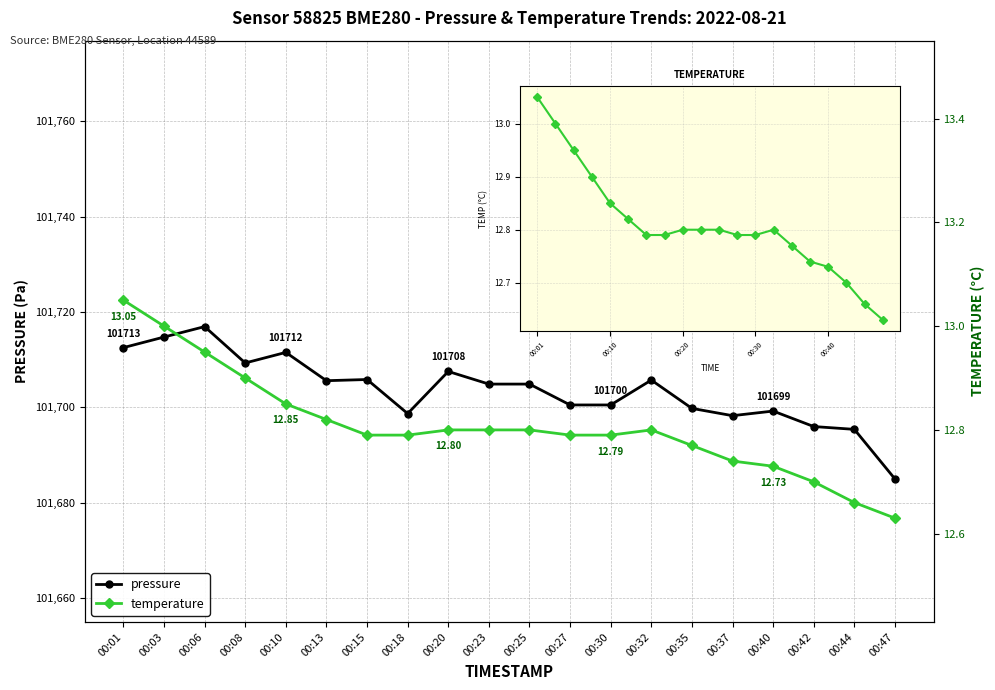

True or false: pressure and temperature cross at least once.

False